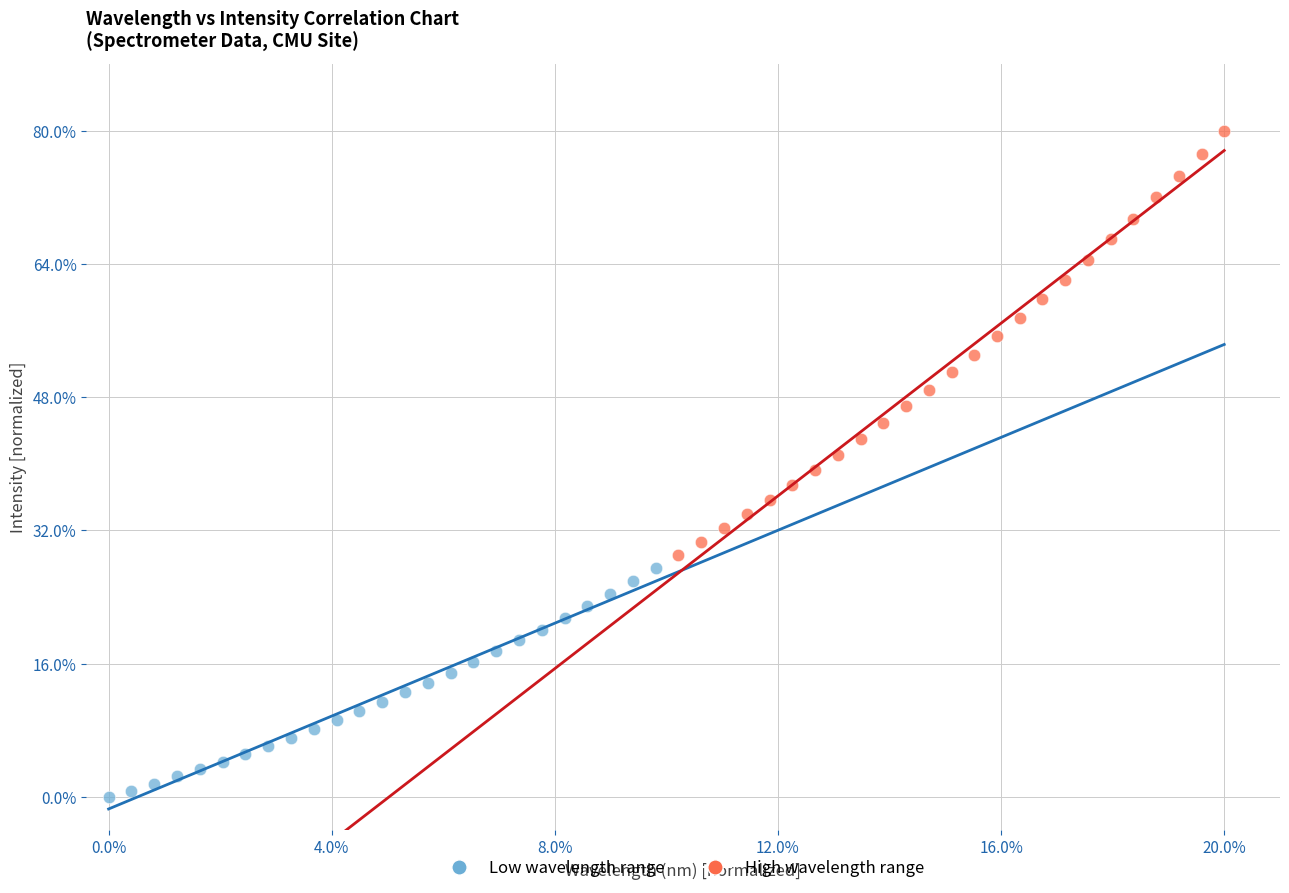

What are all the series names shown in the legend?

Low wavelength range, High wavelength range